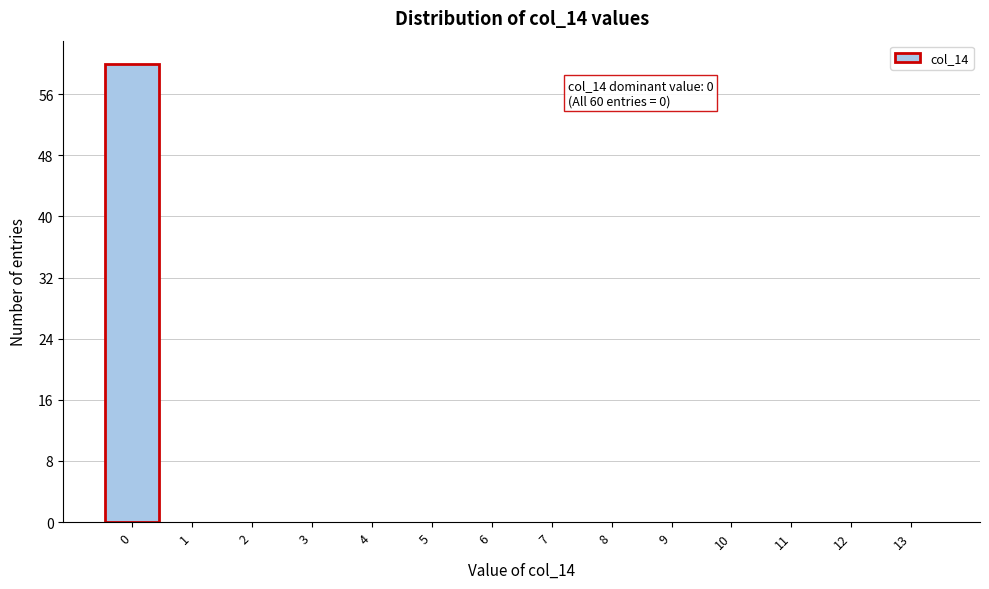

Reading left to right, transcribe all the data shown in this chart.

0=60	1=0	2=0	3=0	4=0	5=0	6=0	7=0	8=0	9=0	10=0	11=0	12=0	13=0